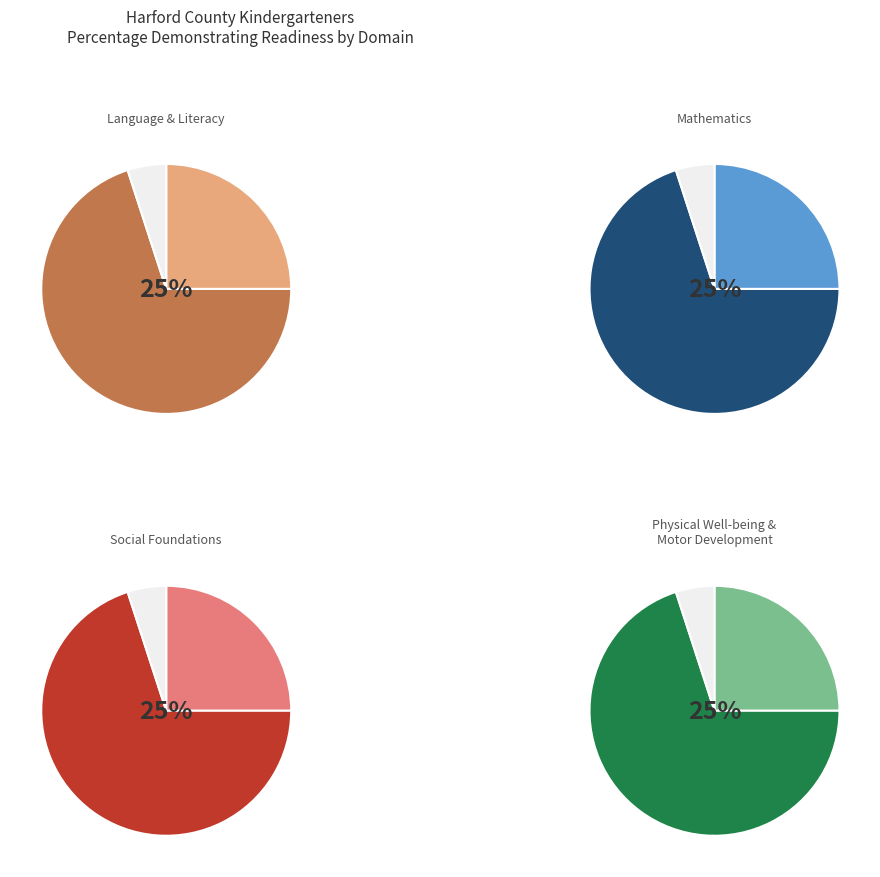

Does 32 account for over 50% of the chart?

No